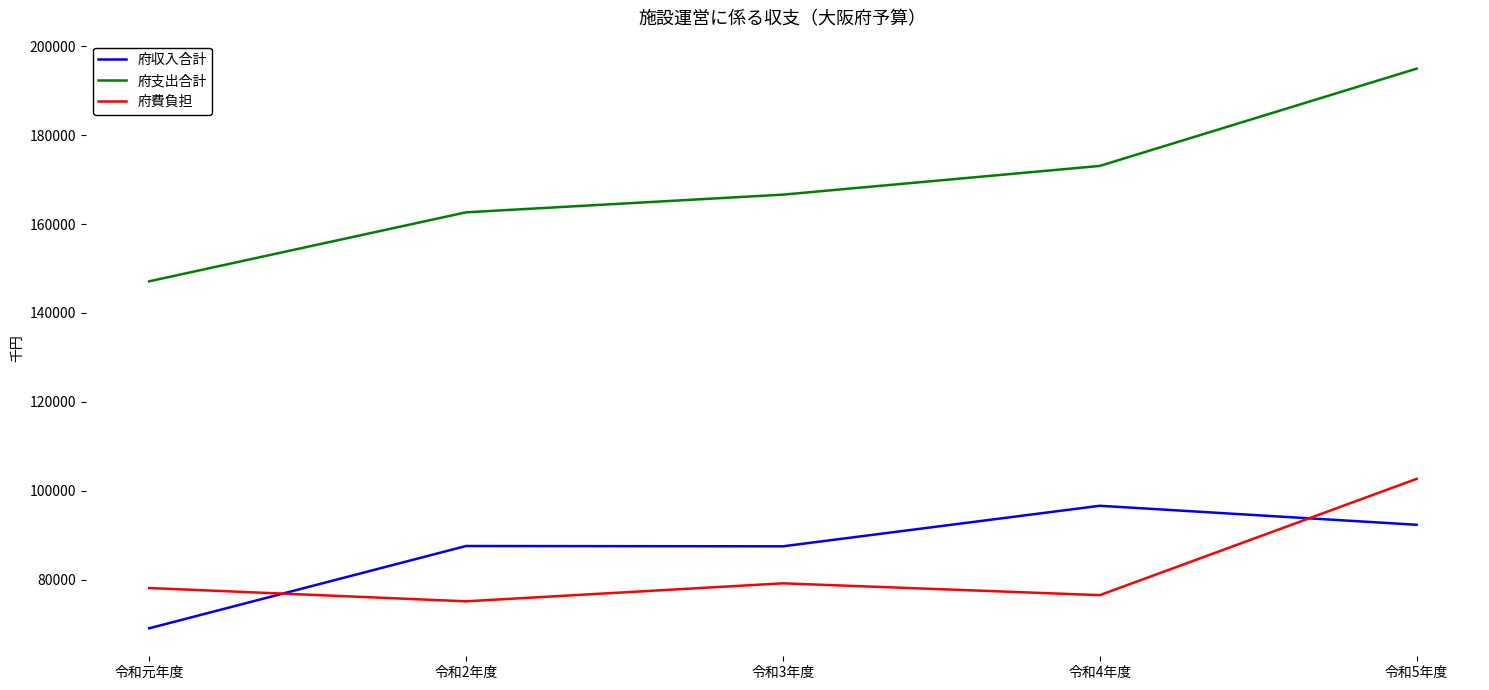

Which category has the lowest value across all series?

令和元年度